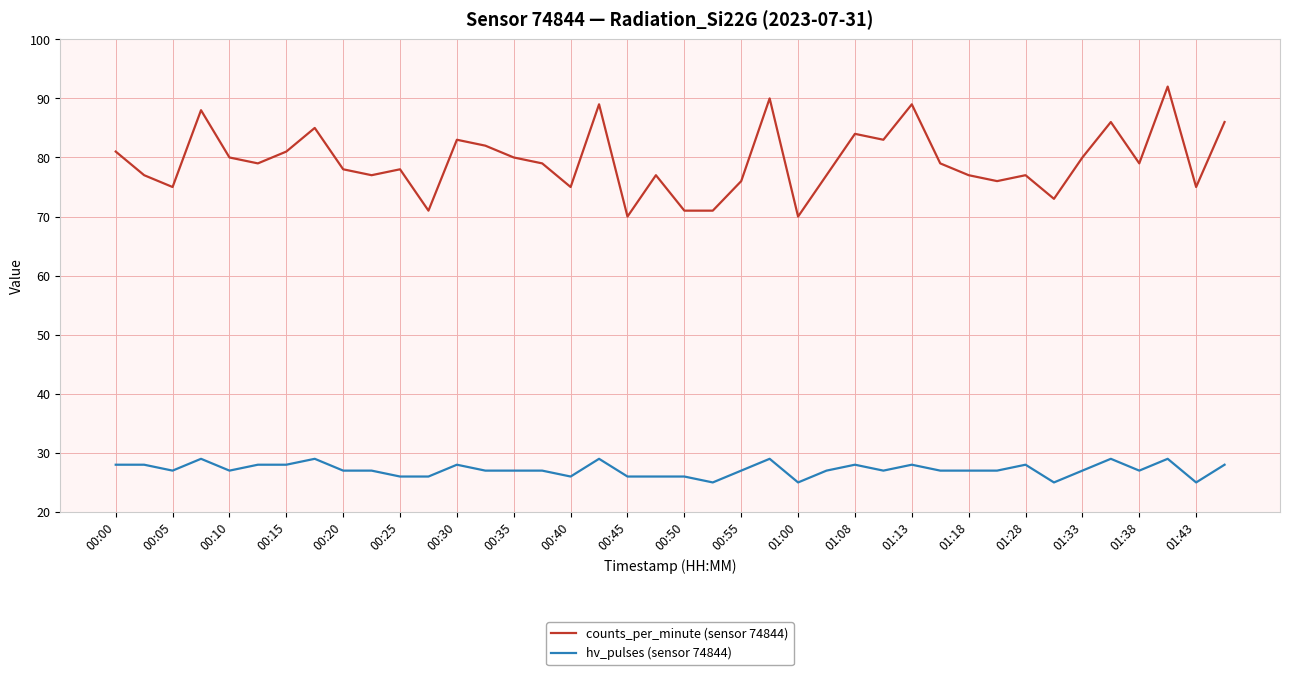

What is the difference between the second highest and minimum values in the hv_pulses (sensor 74844) series?

4